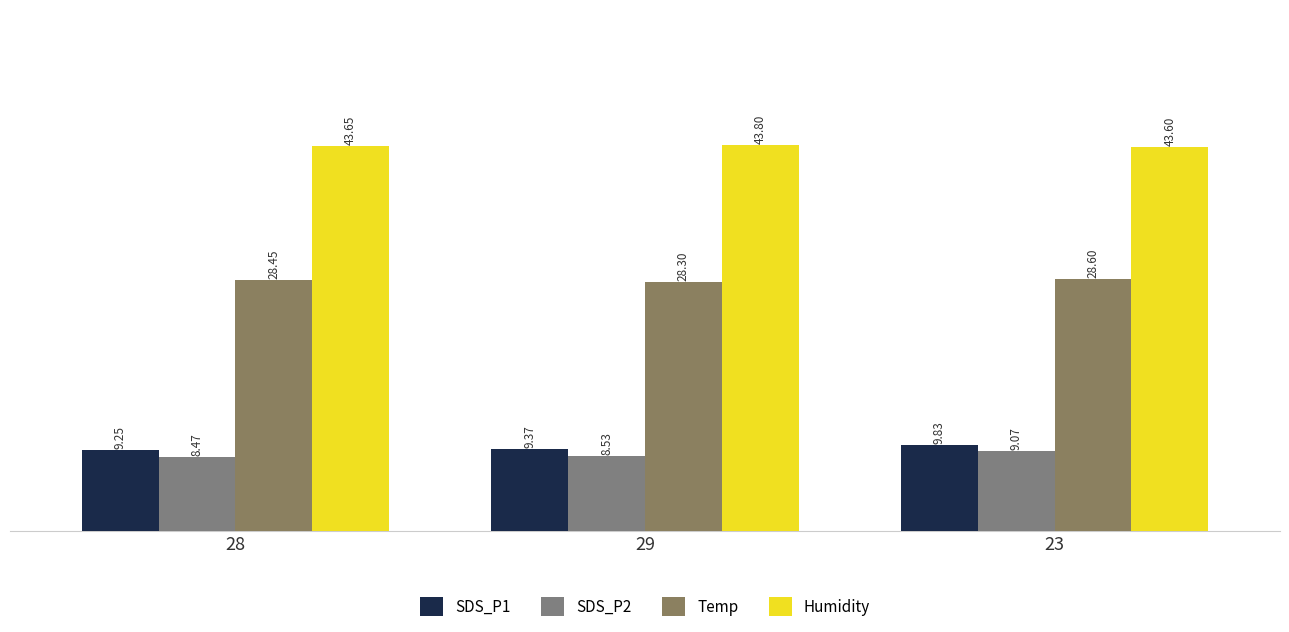

What is the label of the 2nd bar from the left?

29